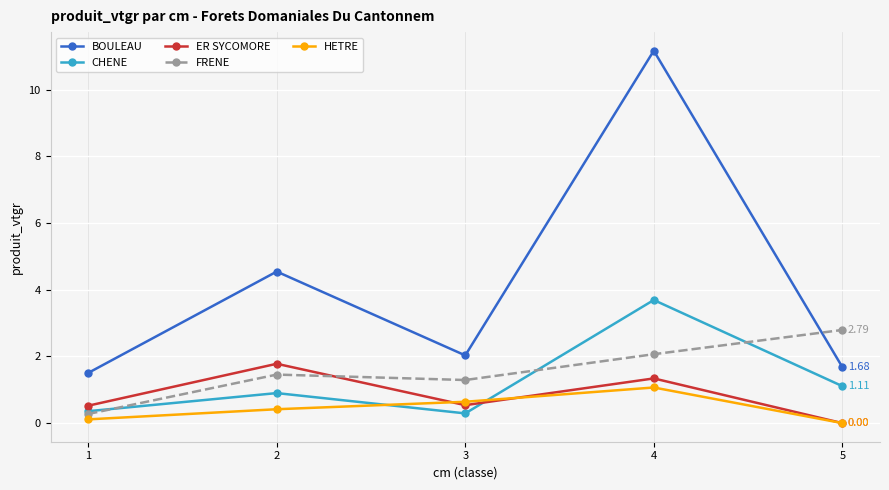

How many data points does each series have?

5